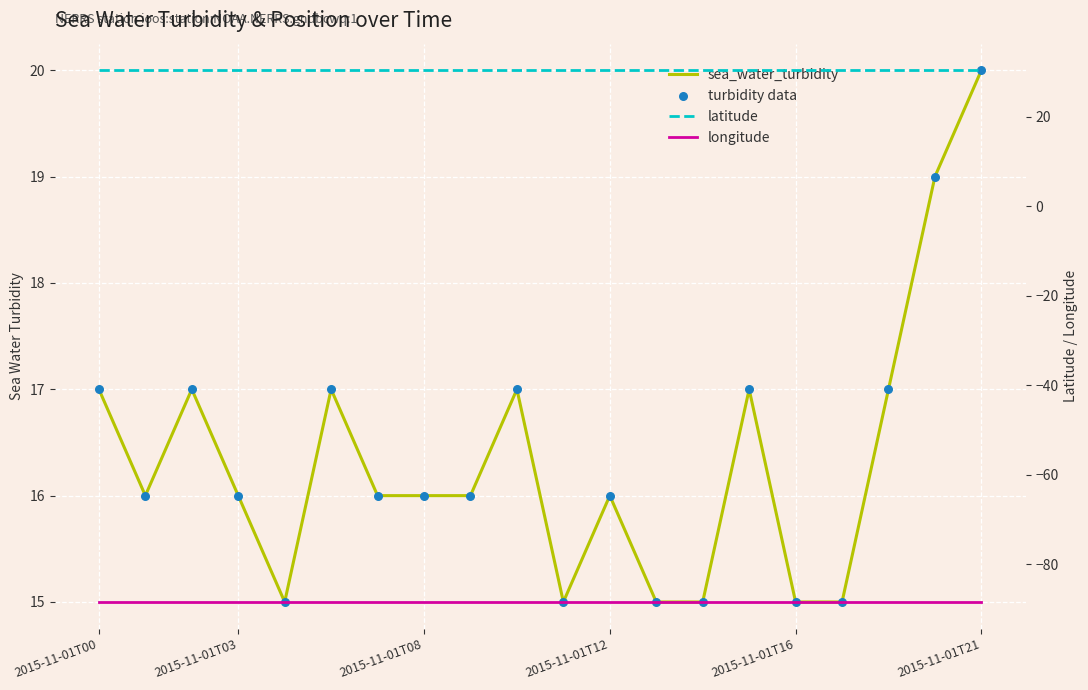

What is the total value across all series at 2015-11-01T00?

-24.1